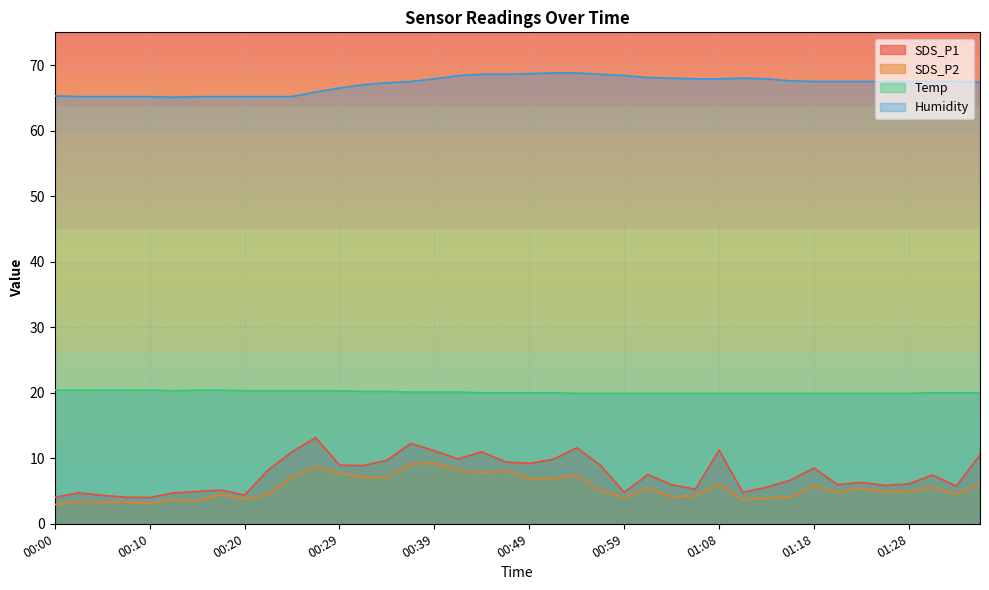

Is the value of SDS_P2 at 00:49 greater than the value of SDS_P1 at 00:08?

Yes